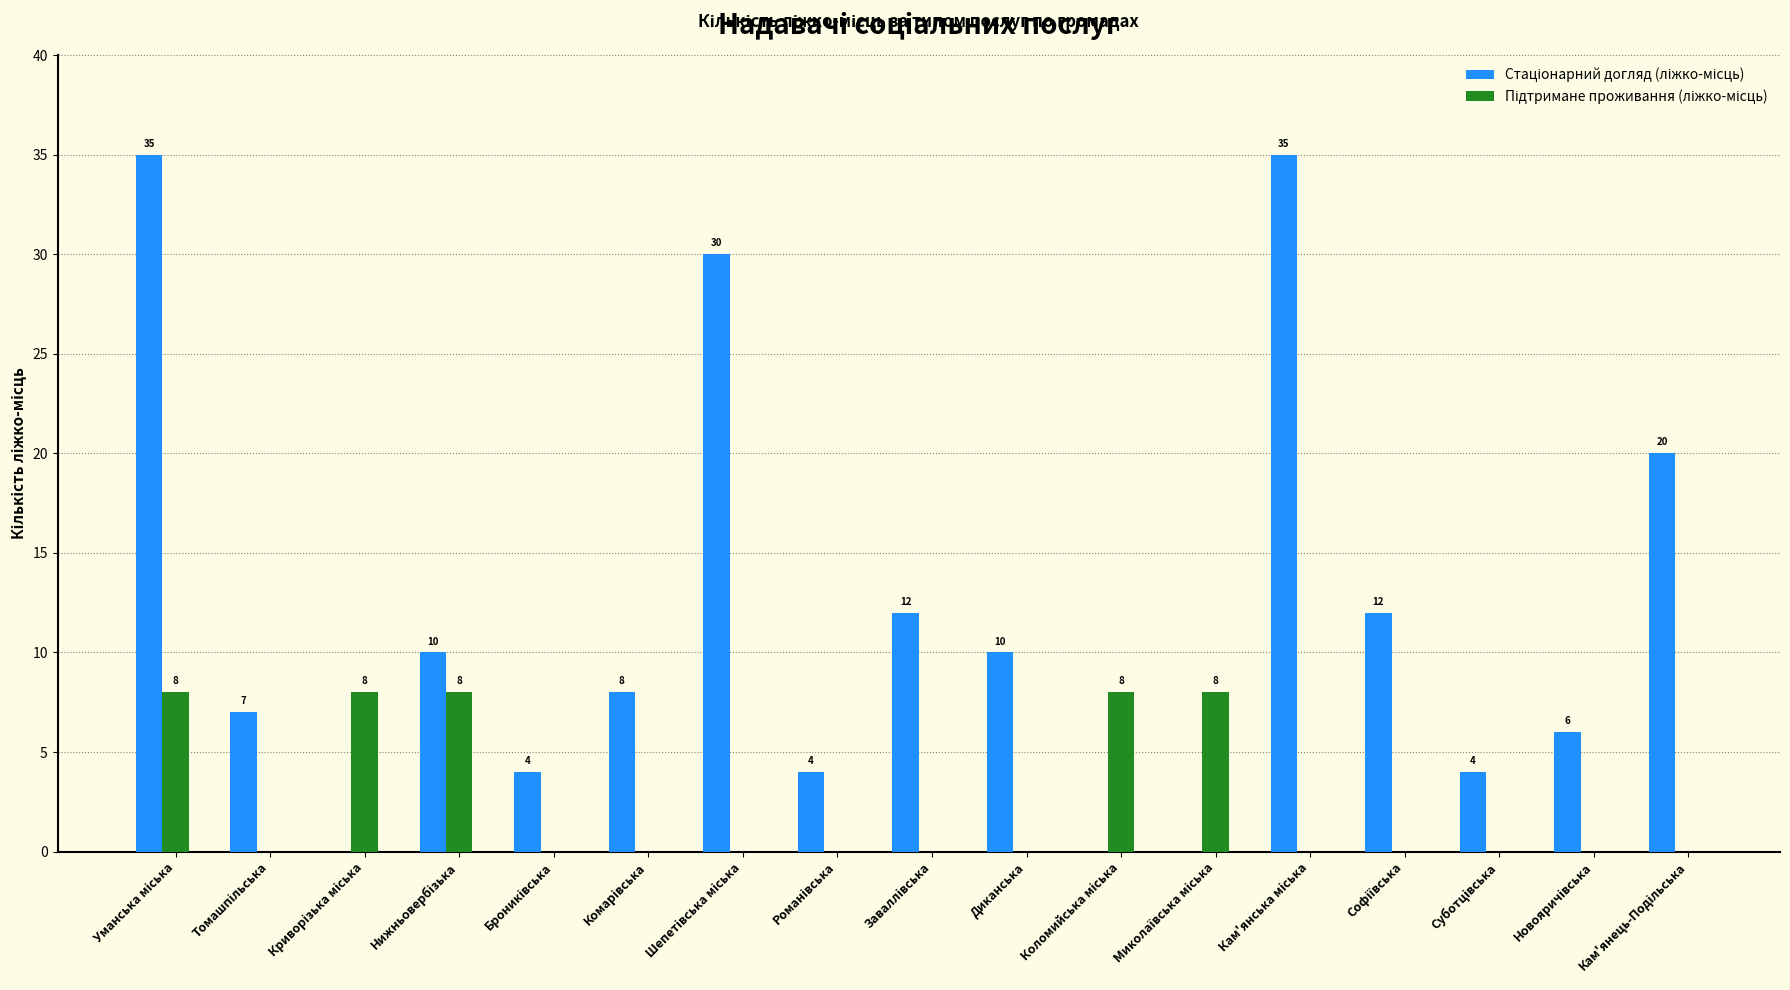

What is the greatest value displayed?

35